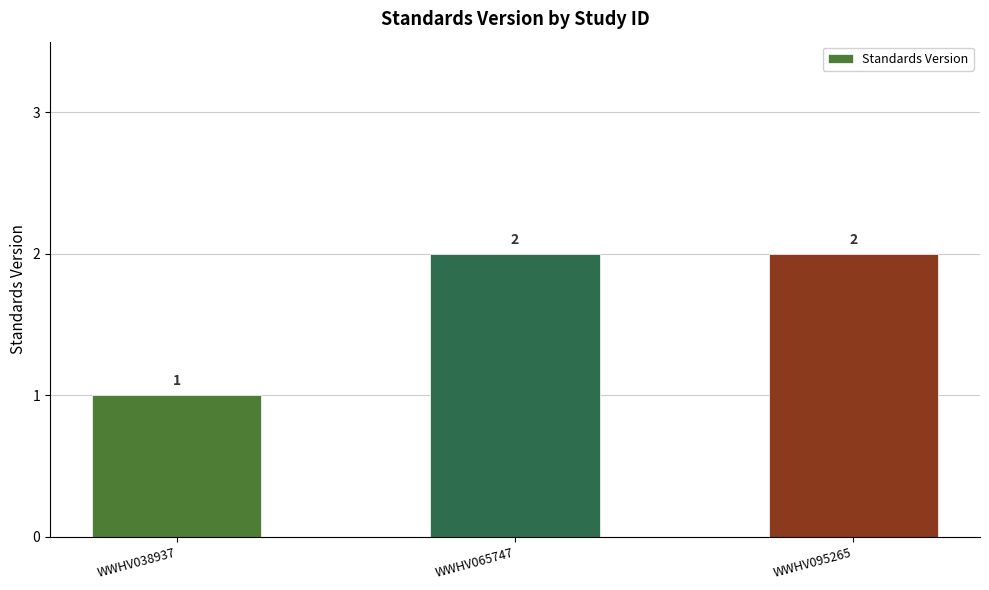

Reading left to right, list all the values displayed in this chart.

1	2	2